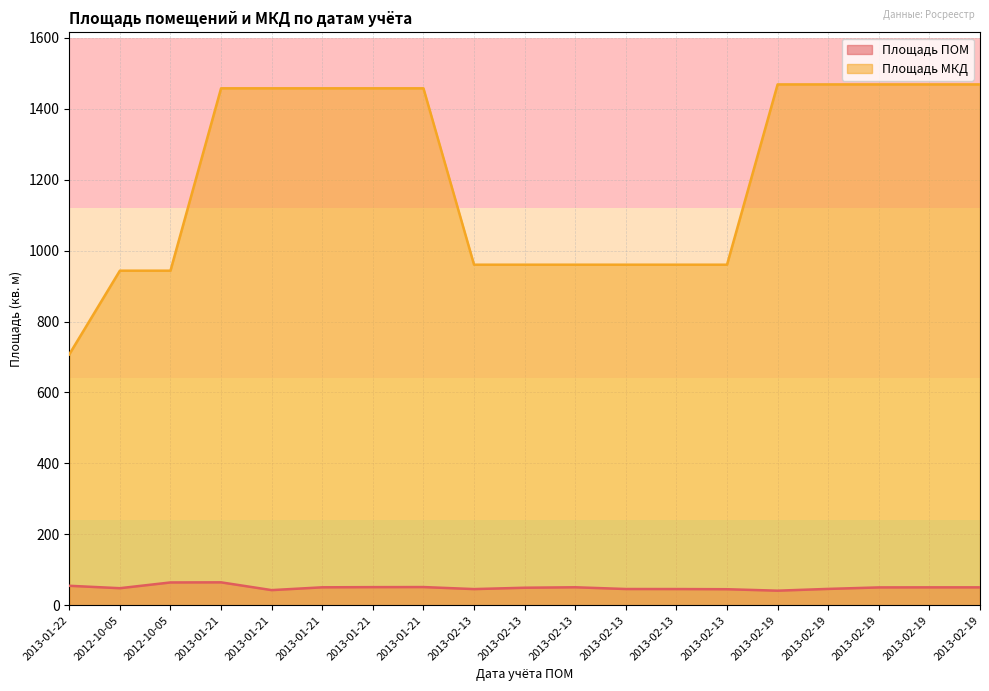

Reading right to left, transcribe all the data shown in this chart.

Площадь ПОМ: 2013-02-19=50.5	2013-02-19=50.5	2013-02-19=50.3	2013-02-19=46.1	2013-02-19=41.1	2013-02-13=45.2	2013-02-13=45.7	2013-02-13=45.8	2013-02-13=50.7	2013-02-13=49.4	2013-02-13=45.6	2013-01-21=51.3	2013-01-21=51.1	2013-01-21=50.6	2013-01-21=42.7	2013-01-21=64.6	2012-10-05=64.3	2012-10-05=48.1	2013-01-22=54.9
Площадь МКД: 2013-02-19=1468.5	2013-02-19=1468.5	2013-02-19=1468.5	2013-02-19=1468.5	2013-02-19=1468.5	2013-02-13=960.2	2013-02-13=960.2	2013-02-13=960.2	2013-02-13=960.2	2013-02-13=960.2	2013-02-13=960.2	2013-01-21=1457.5	2013-01-21=1457.5	2013-01-21=1457.5	2013-01-21=1457.5	2013-01-21=1457.5	2012-10-05=943.3	2012-10-05=943.3	2013-01-22=707.4